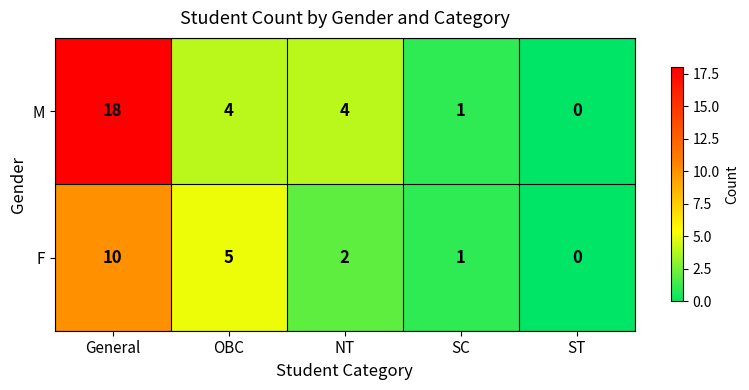

List the series in order of their overall mean, highest first.

M, F